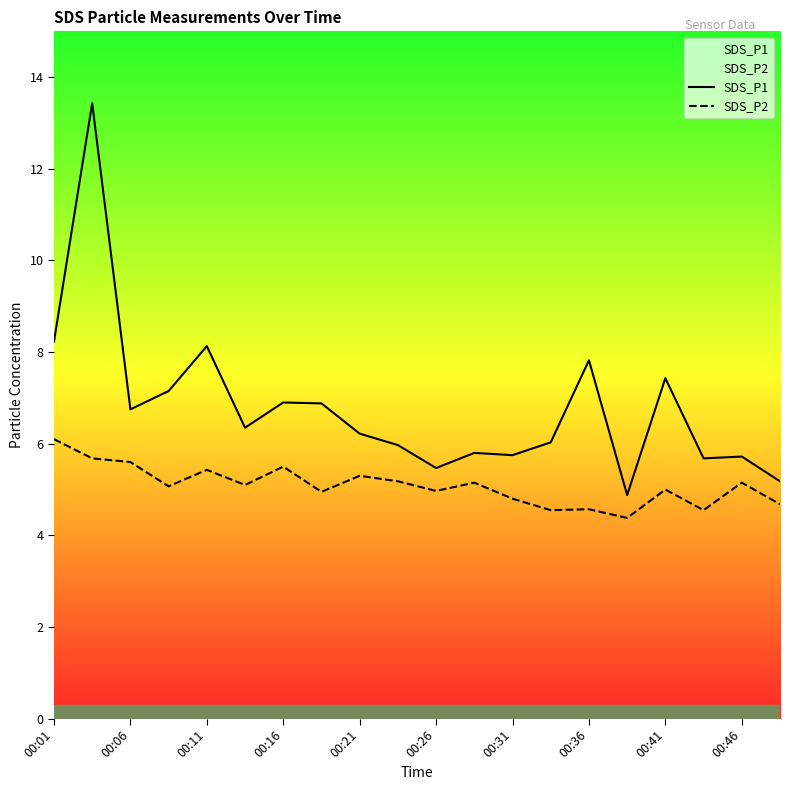

Which series has the largest total across all categories?

SDS_P1